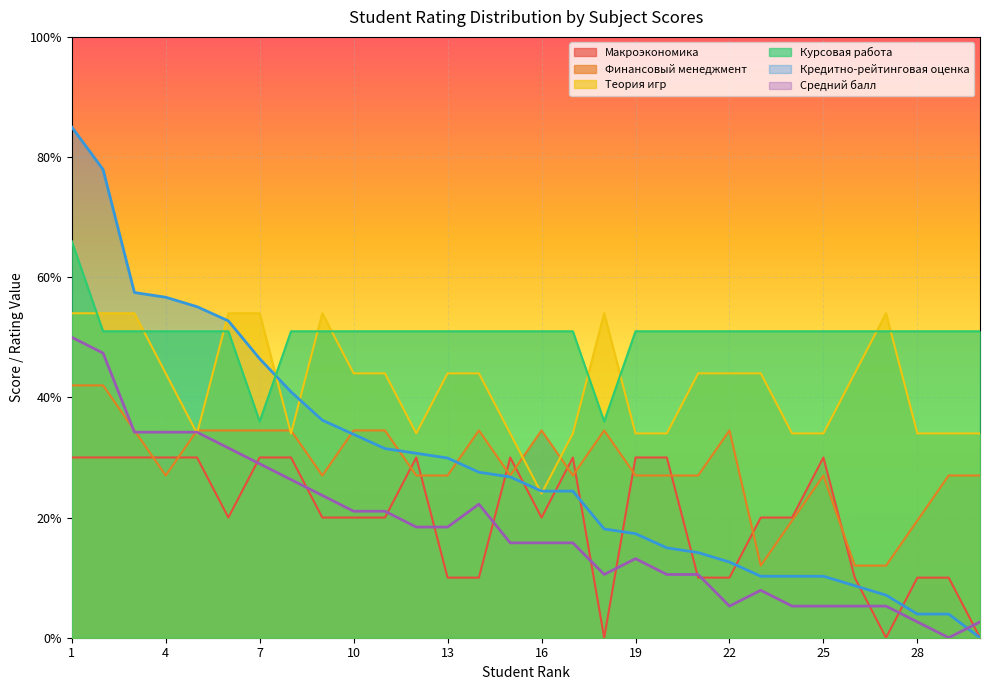

Which series has the widest spread of values?

Кредитно-рейтинговая оценка